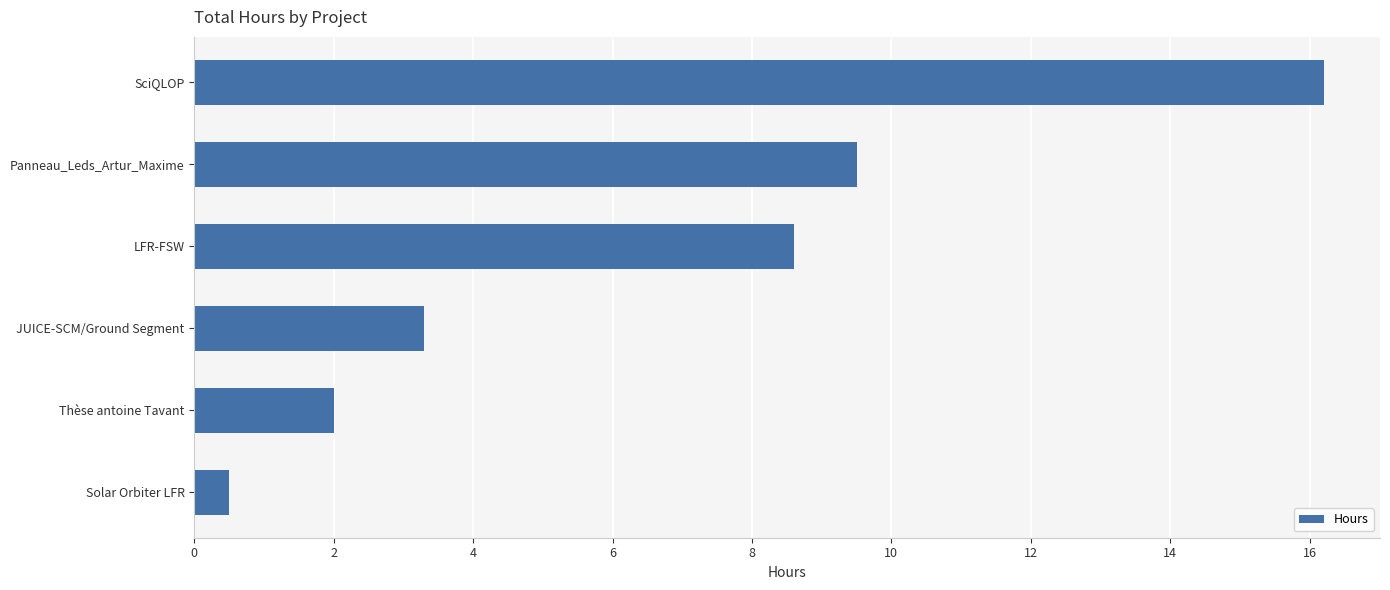

What is the difference between the maximum and minimum values?

15.7